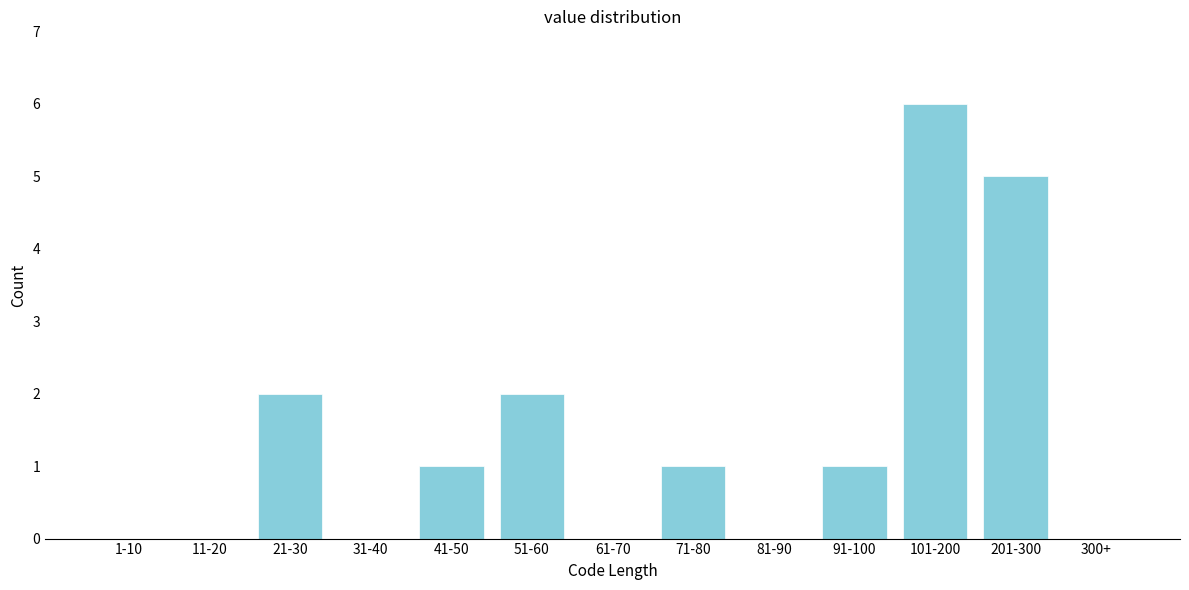

Reading right to left, list all the values displayed in this chart.

300+=0	201-300=5	101-200=6	91-100=1	81-90=0	71-80=1	61-70=0	51-60=2	41-50=1	31-40=0	21-30=2	11-20=0	1-10=0